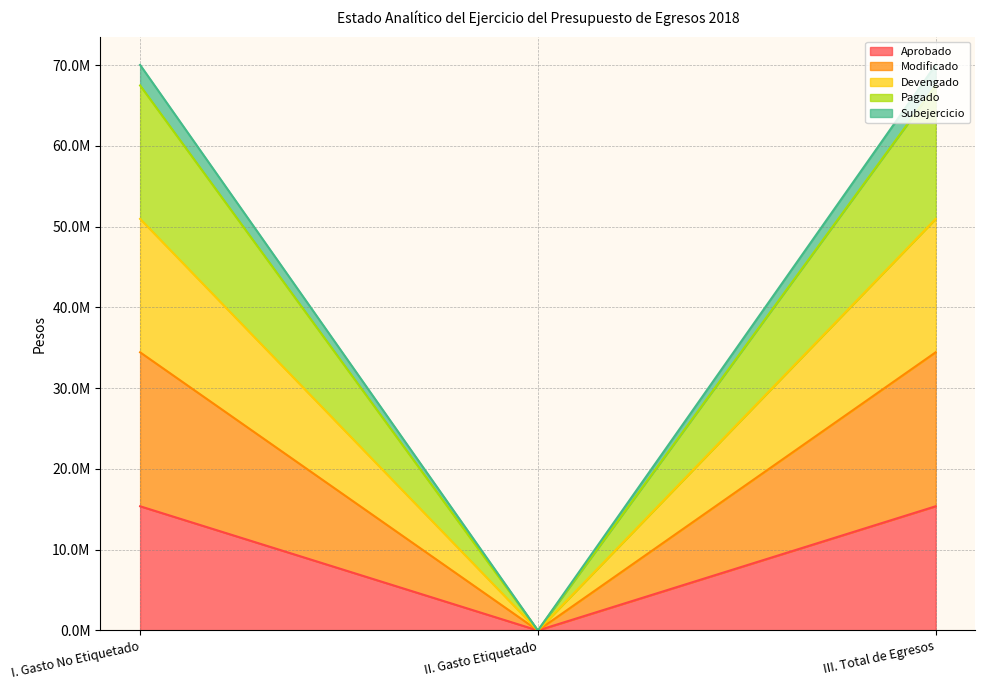

At II. Gasto Etiquetado, list the series in order from largest to smallest.

Aprobado, Modificado, Devengado, Pagado, Subejercicio